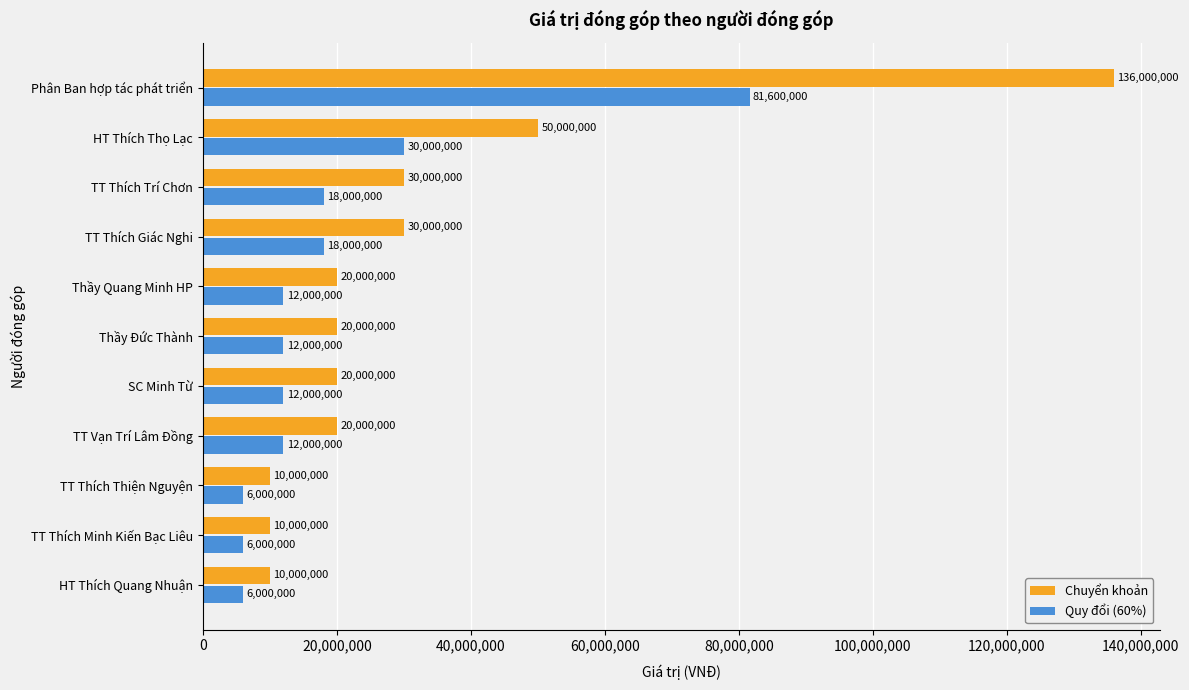

Is it true that Chuyển khoản equals 17921552 at HT Thích Quang Nhuận?

False